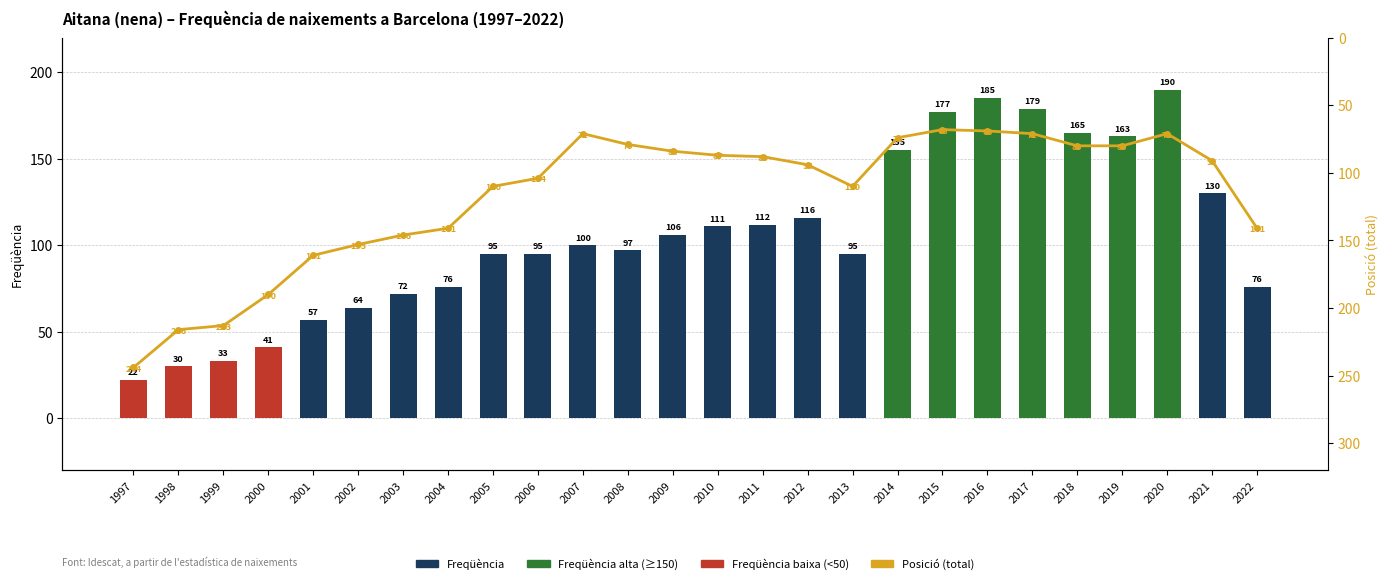

Reading left to right, what are all the values shown in this chart?

Freqüència: 22	30	33	41	57	64	72	76	95	95	100	97	106	111	112	116	95	155	177	185	179	165	163	190	130	76
Posició (total): 244	216	213	190	161	153	146	141	110	104	71	79	84	87	88	94	110	74	68	69	71	80	80	71	91	141